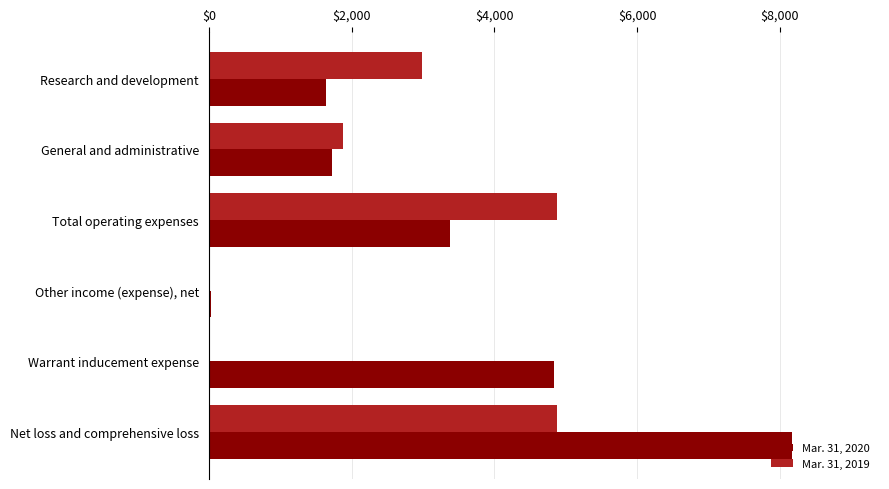

True or false: Mar. 31, 2019 has a value of 1886 at General and administrative.

True